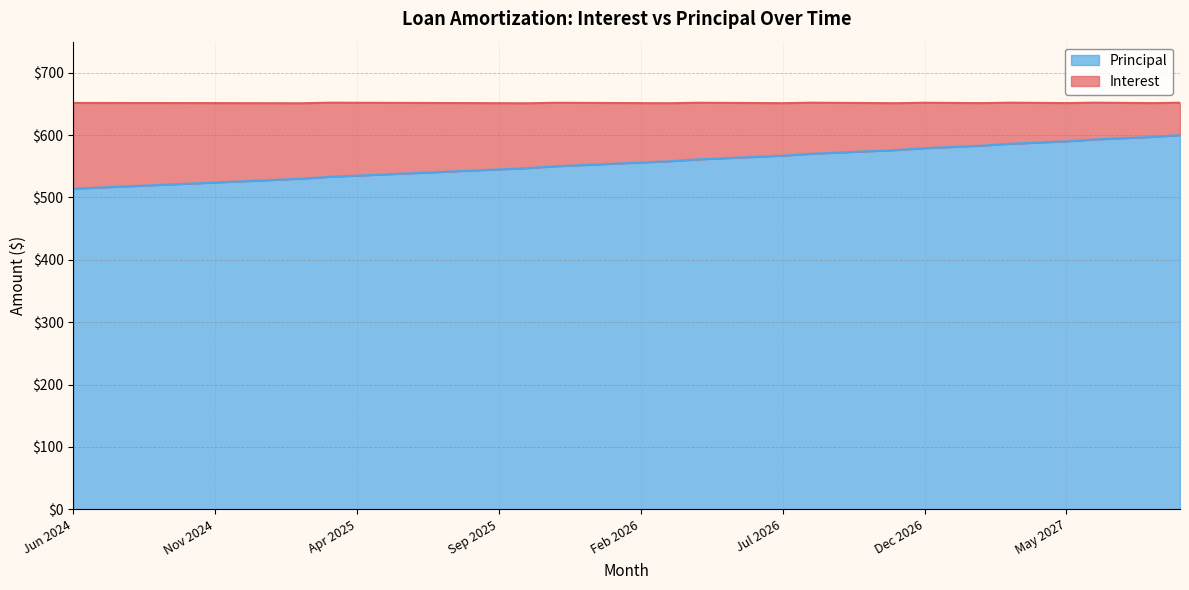

At which label is the value closest to 557?

Feb 2026